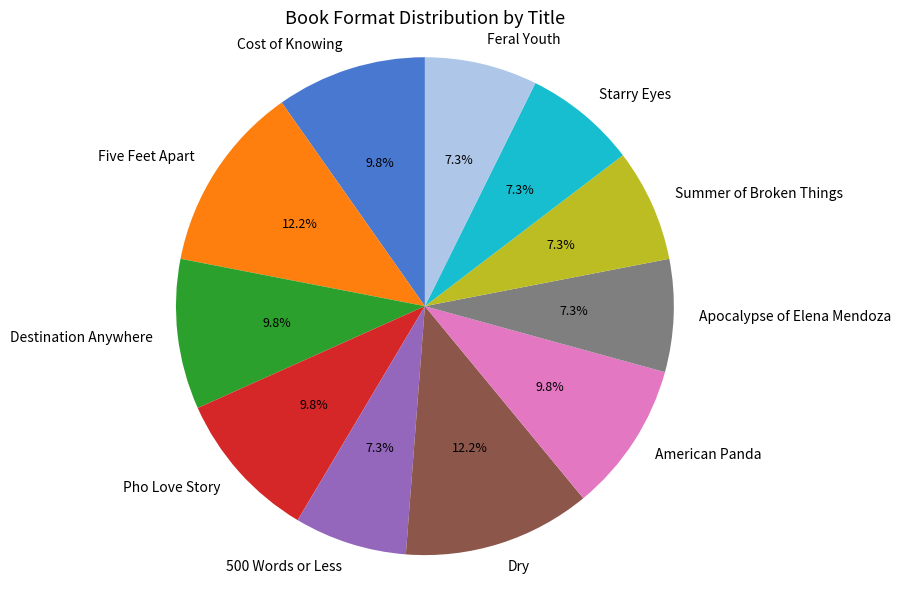

What percentage is the Summer of Broken Things slice, to the nearest percent?

7%